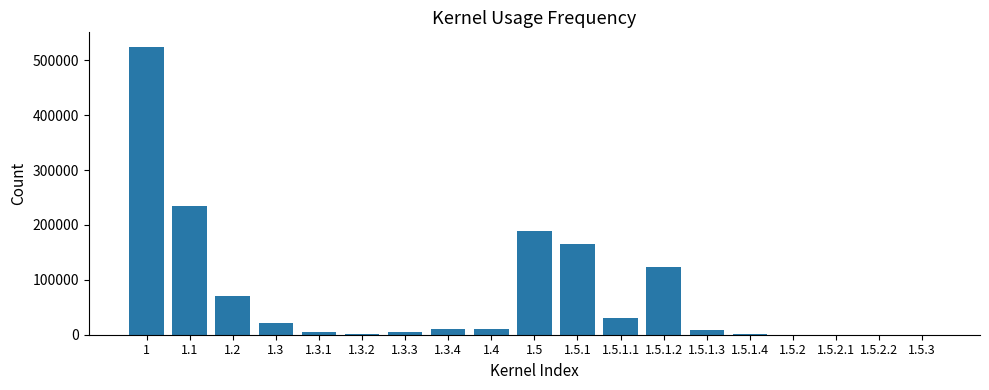

What is the maximum value shown in the chart?

524583.3